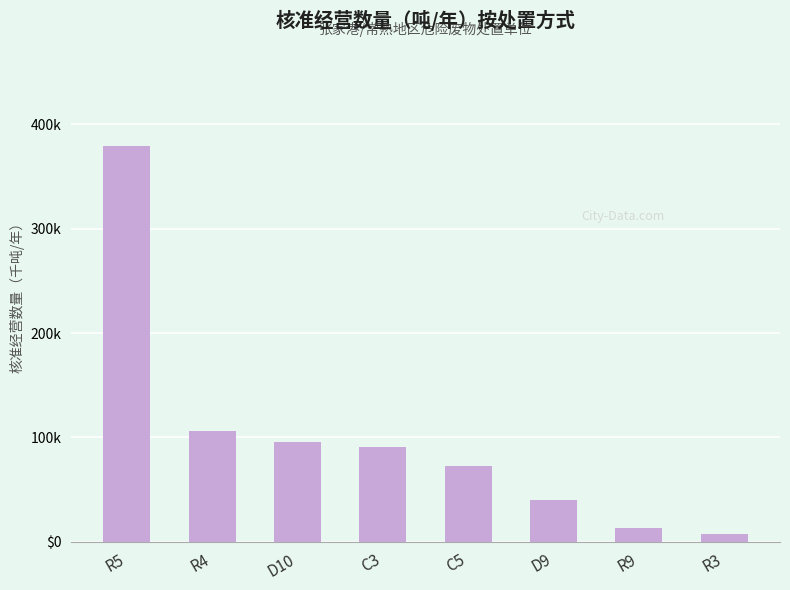

Are the bars horizontal?

No